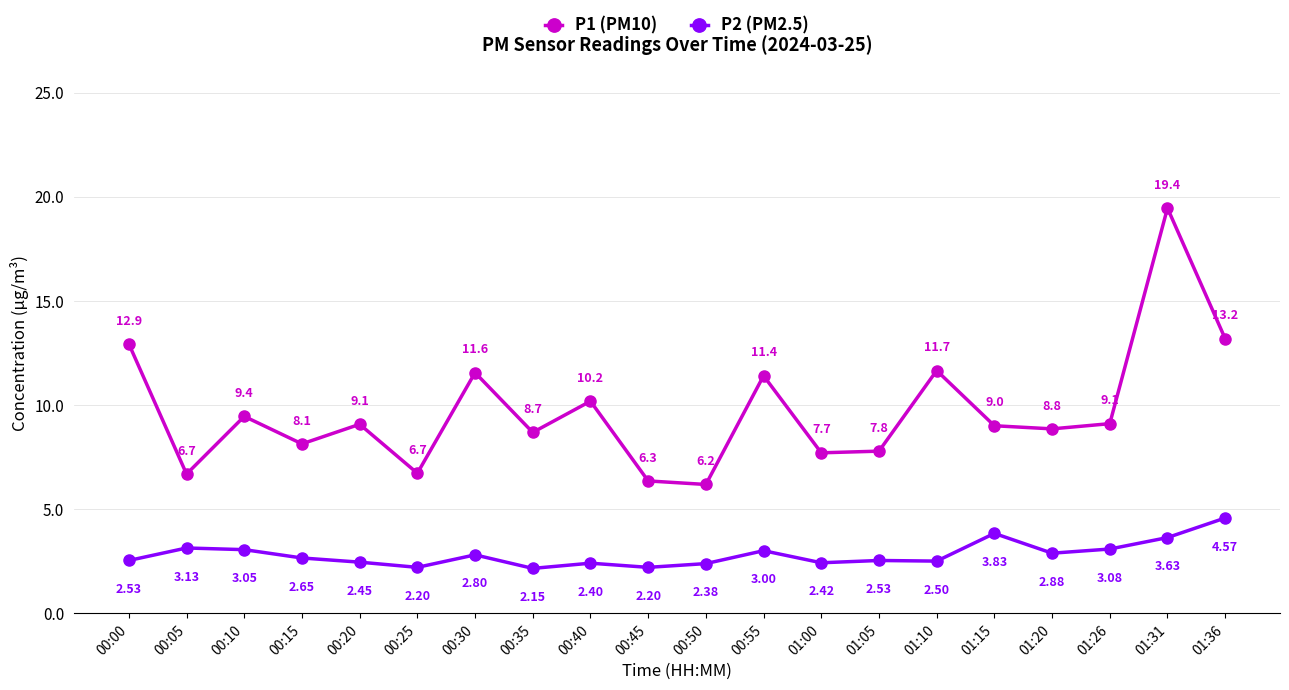

True or false: P1 (PM10) has a value of 2.8 at 00:55.

False